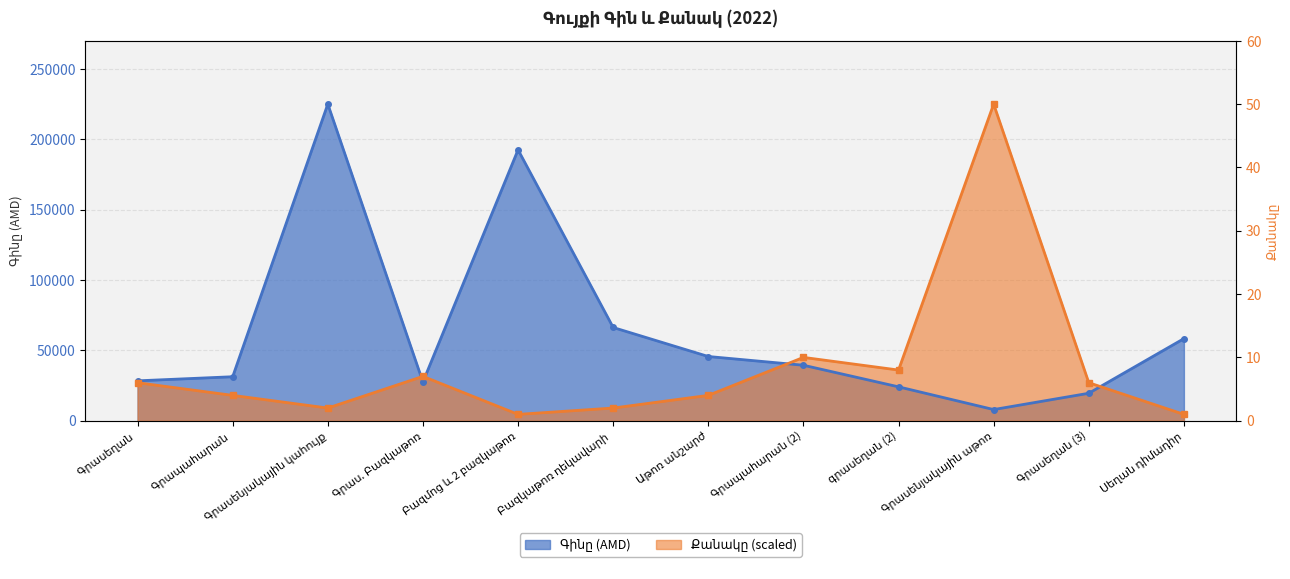

Is it true that Գինը equals 192500 at Բազմոց և 2 բազկաթոռ?

True